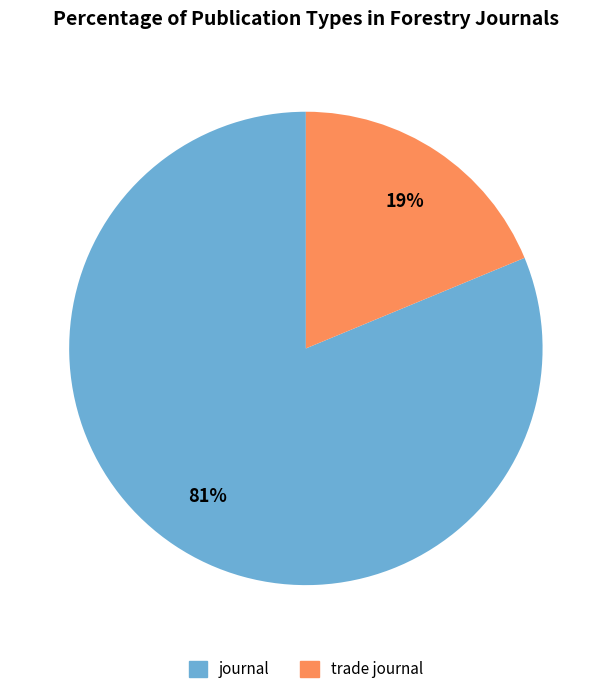

What is the majority slice?

journal